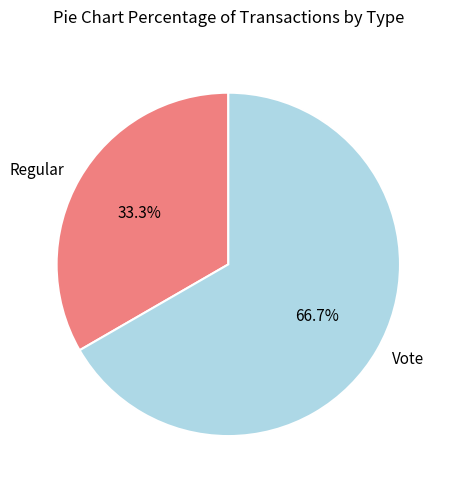

Rank the categories by value from lowest to highest.

Regular, Vote